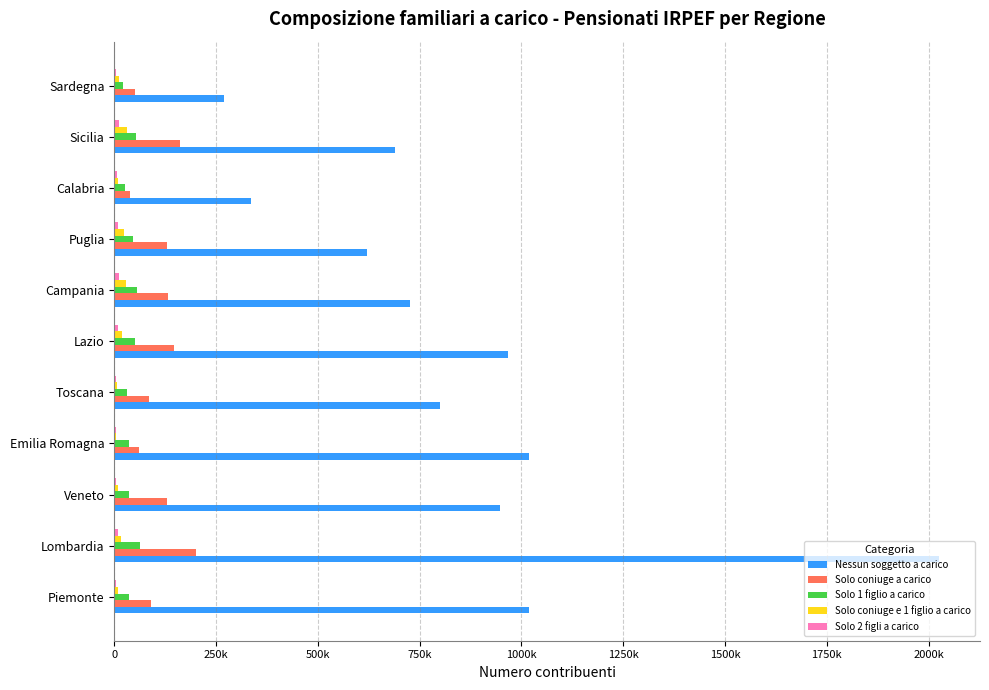

Rank the series by their maximum value, from highest to lowest.

Nessun soggetto a carico, Solo coniuge a carico, Solo 1 figlio a carico, Solo coniuge e 1 figlio a carico, Solo 2 figli a carico